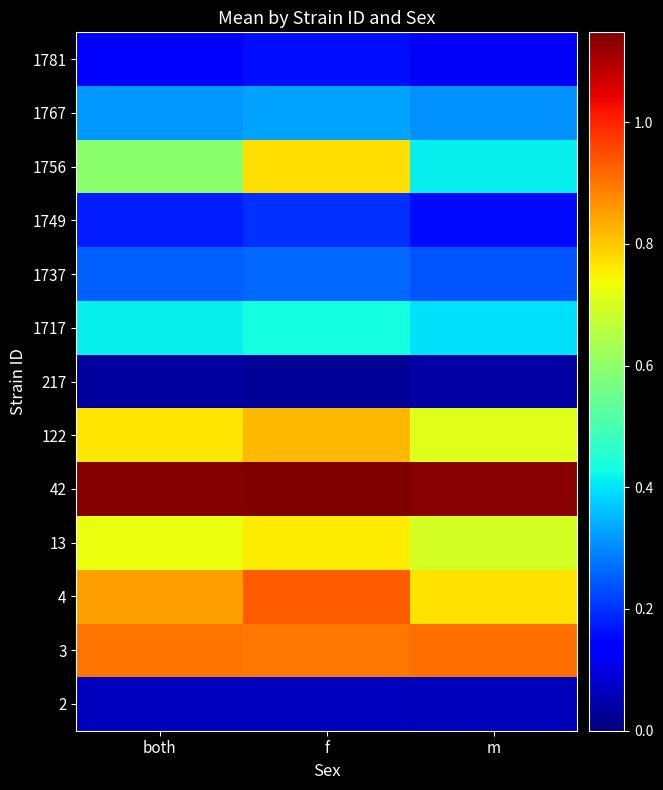

Reading left to right, transcribe all the data shown in this chart.

2: both=0.1	f=0.1	m=0.1
3: both=0.9	f=0.9	m=0.9
4: both=0.8	f=0.9	m=0.8
13: both=0.7	f=0.8	m=0.7
42: both=1.1	f=1.1	m=1.1
122: both=0.8	f=0.8	m=0.7
217: both=0.0	f=0.0	m=0.0
1717: both=0.4	f=0.4	m=0.4
1737: both=0.3	f=0.3	m=0.2
1749: both=0.2	f=0.2	m=0.2
1756: both=0.6	f=0.8	m=0.4
1767: both=0.3	f=0.3	m=0.3
1781: both=0.1	f=0.2	m=0.1